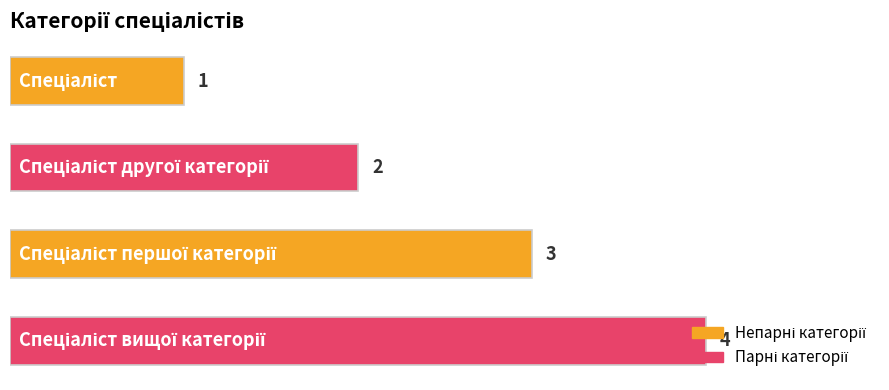

What is the difference between the second highest and minimum values?

2